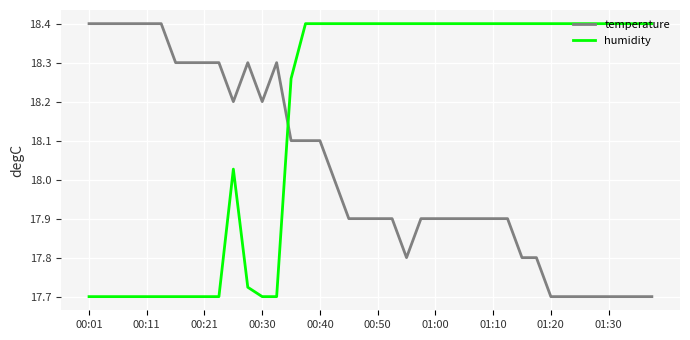

What is the highest value of the humidity series?

18.4